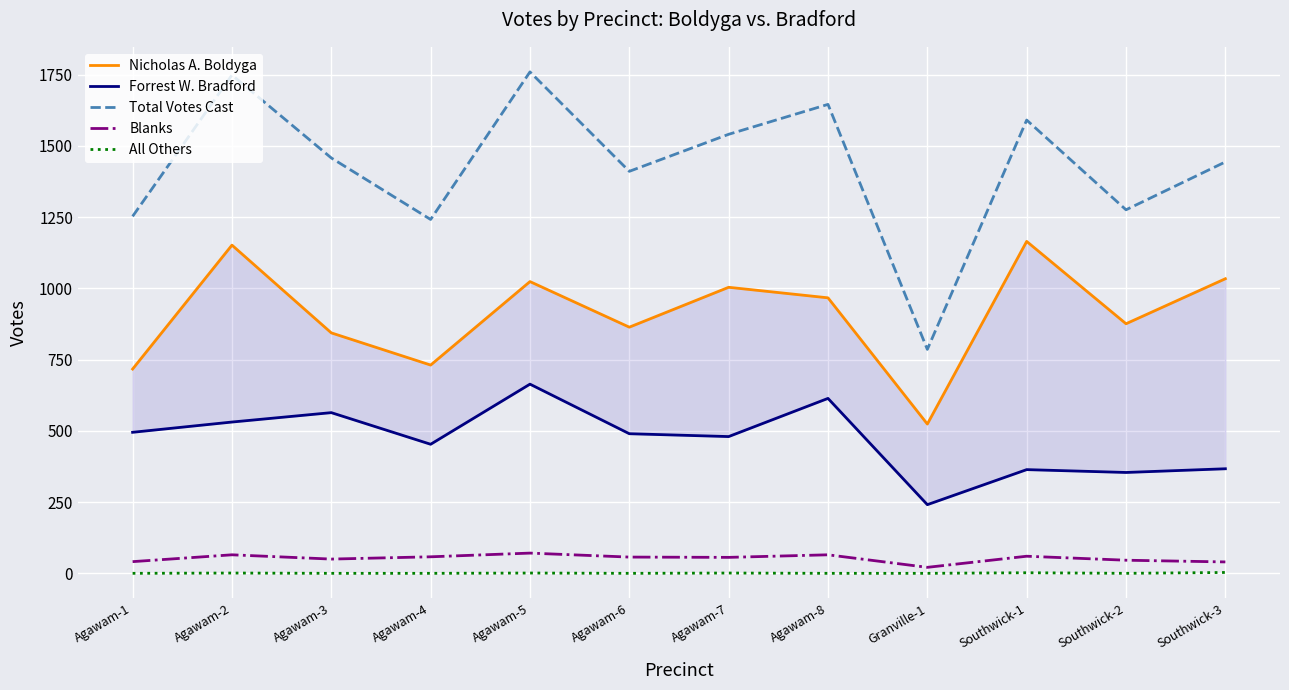

Count the number of data series in this chart.

5